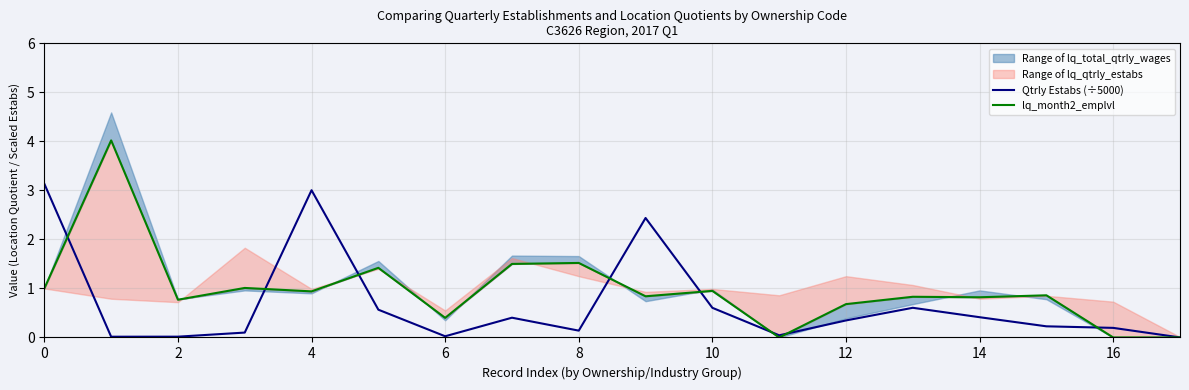

What is the sum of all lq_month2_emplvl values?

17.6